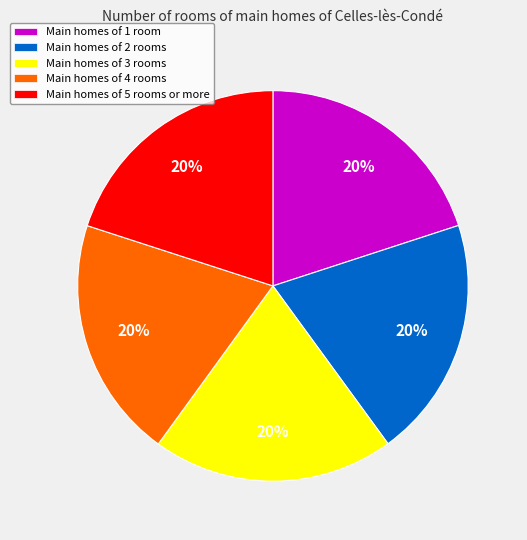

Is there any slice that represents more than half of the pie?

No